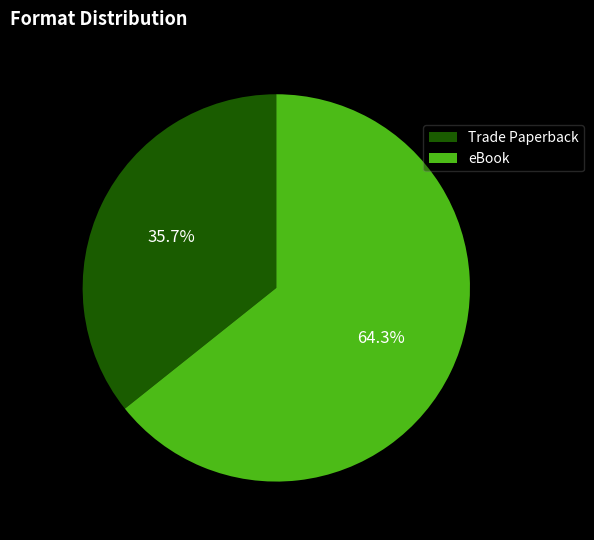

To the nearest percent, what is the average slice percentage?

50%